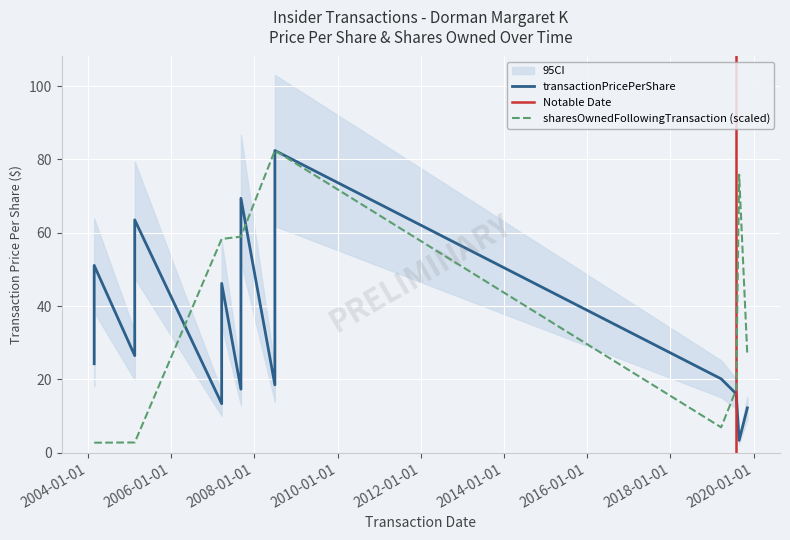

At which category is the sum across all series the highest?

2008-06-30